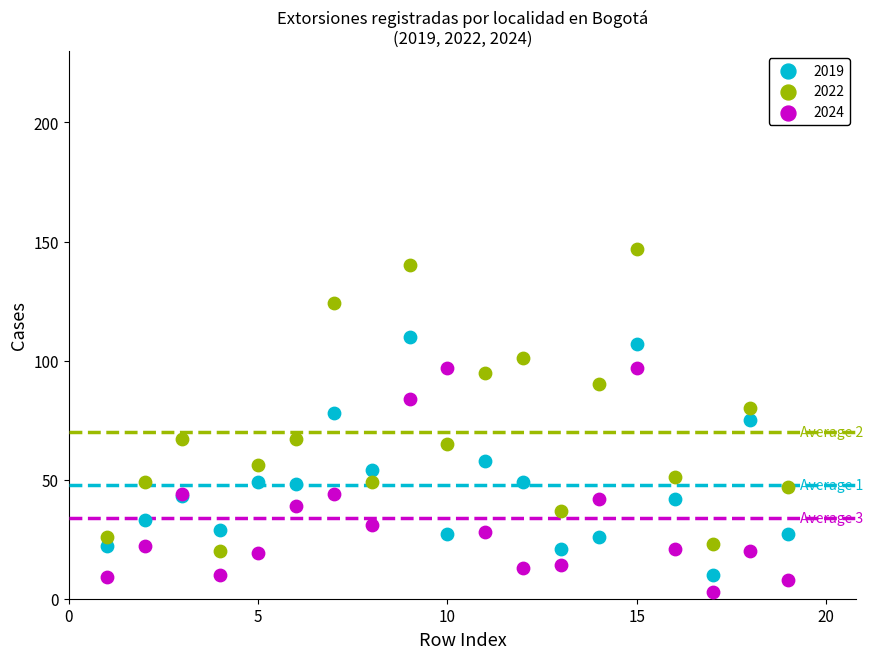

Which series has the widest spread of Y values?

2022